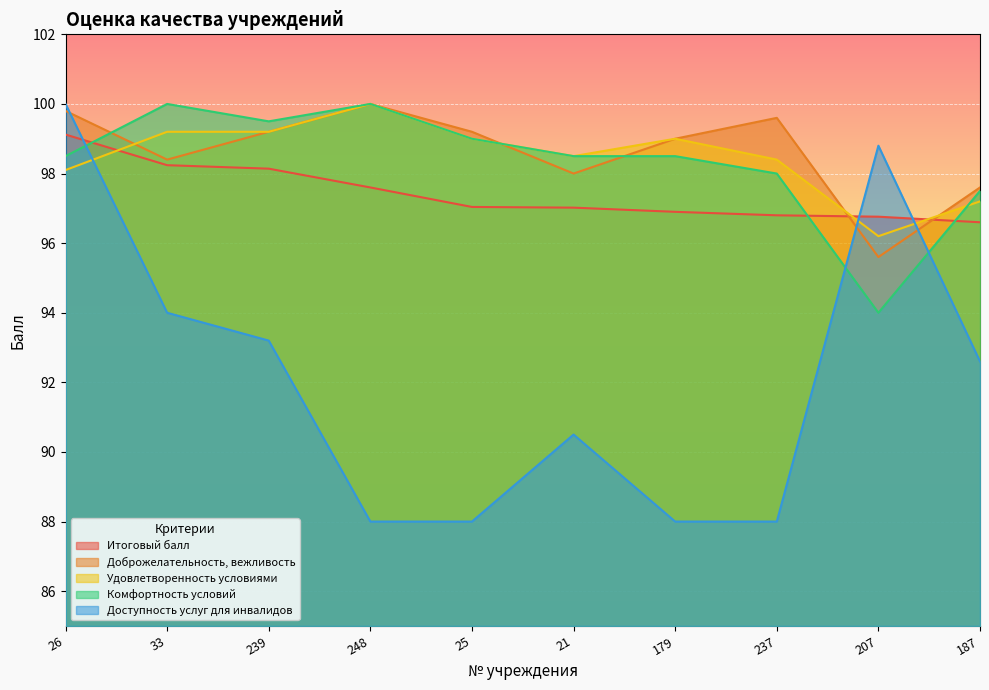

At which category does the chart reach its minimum across all series?

248